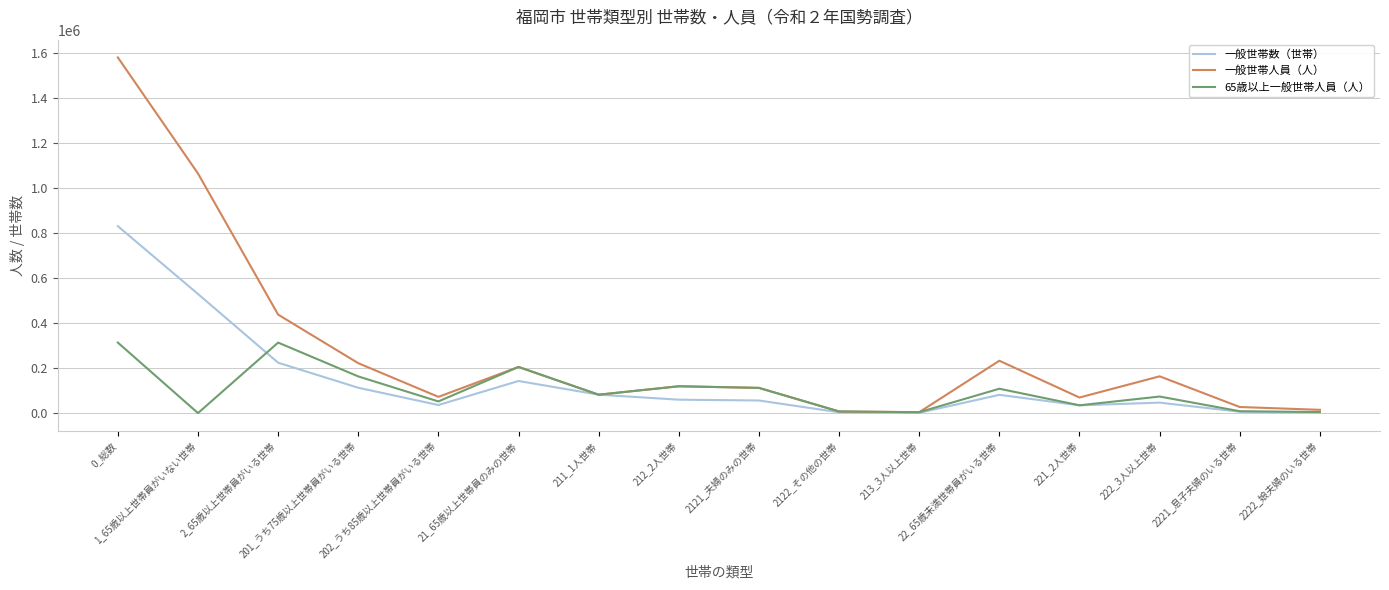

Which series has the largest range (max minus min)?

一般世帯人員（人）